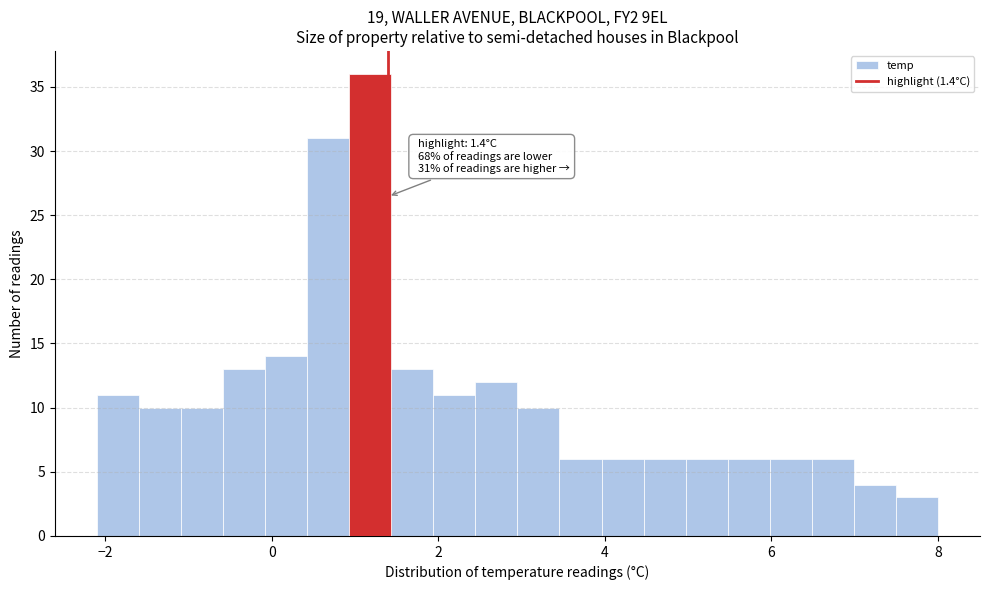

Around what value on the x-axis is the tallest bar? Give the approximate position of its centre, as read against the axis.

1.2